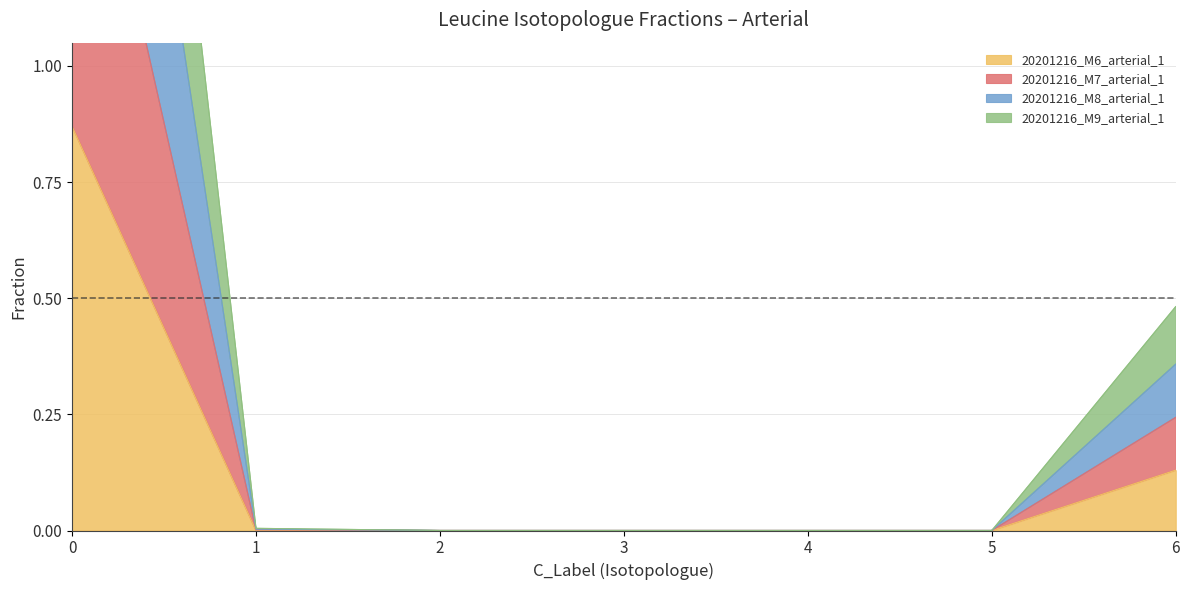

At which label is 20201216_M9_arterial_1 closest to 0?

2